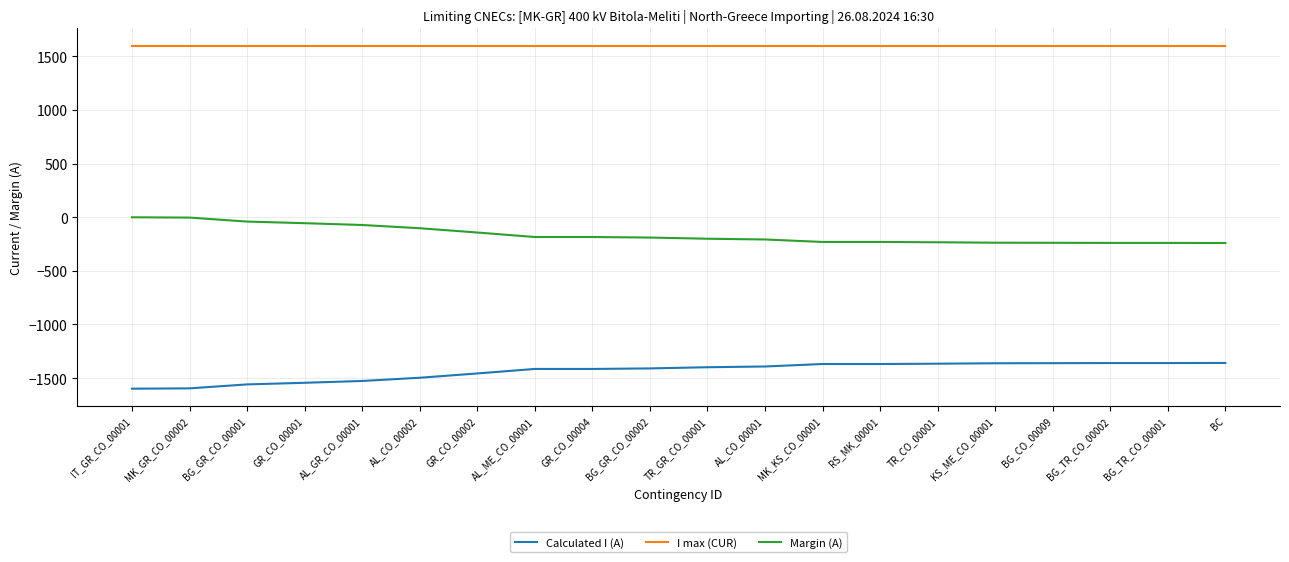

What is the minimum value shown in the chart?

-1599